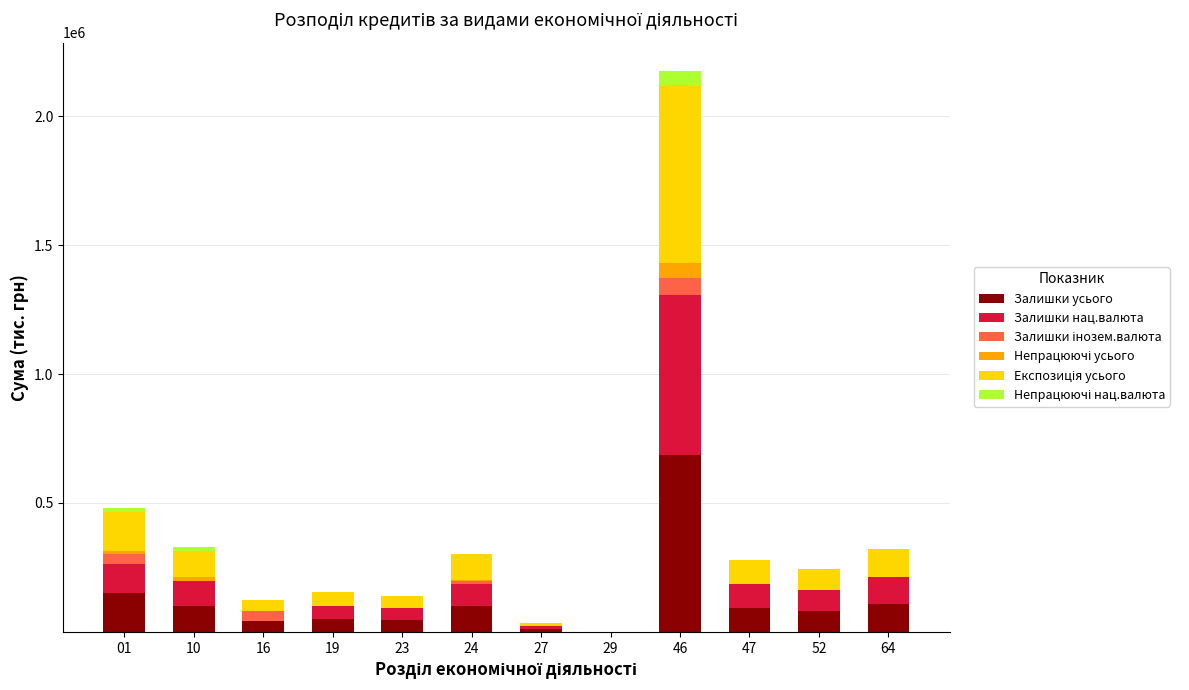

What is the sum of all Залишки усього values?

1466098